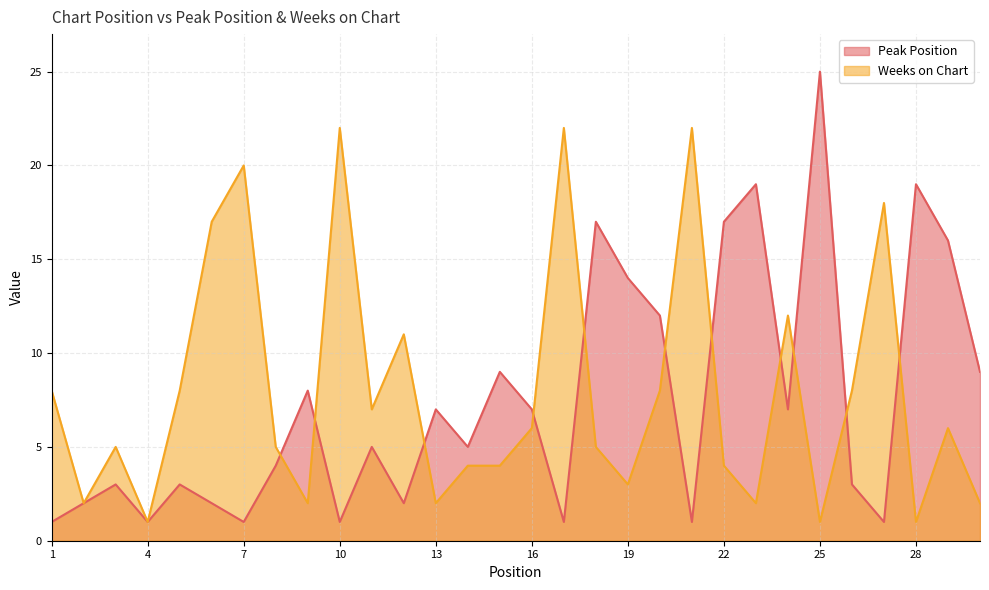

Between which two adjacent categories do Peak Position and Weeks on Chart first intersect?

8 and 9